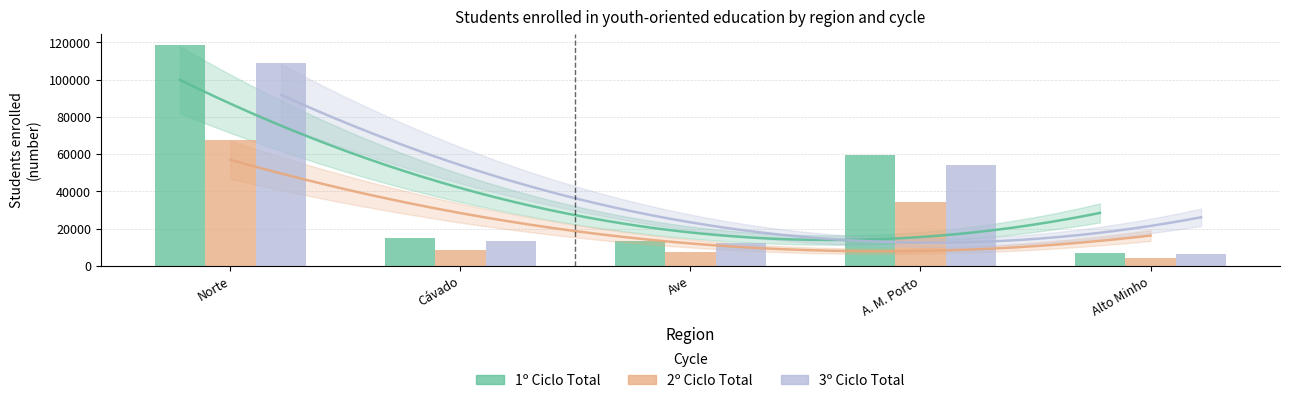

What is the smallest value displayed?

3983